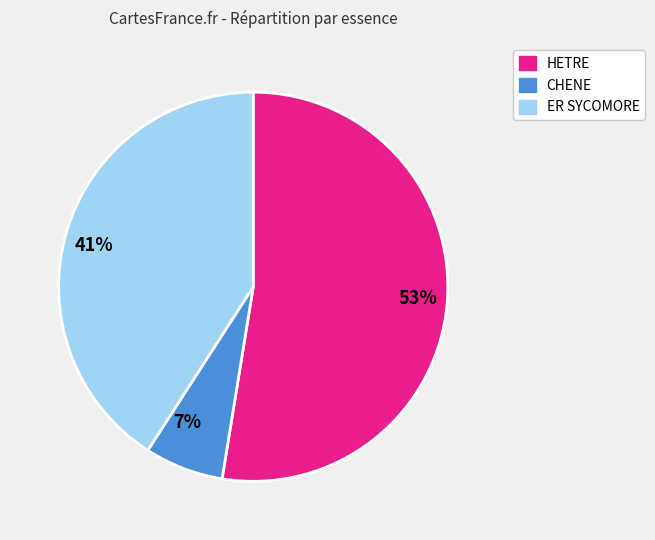

Which category accounts for the majority?

HETRE